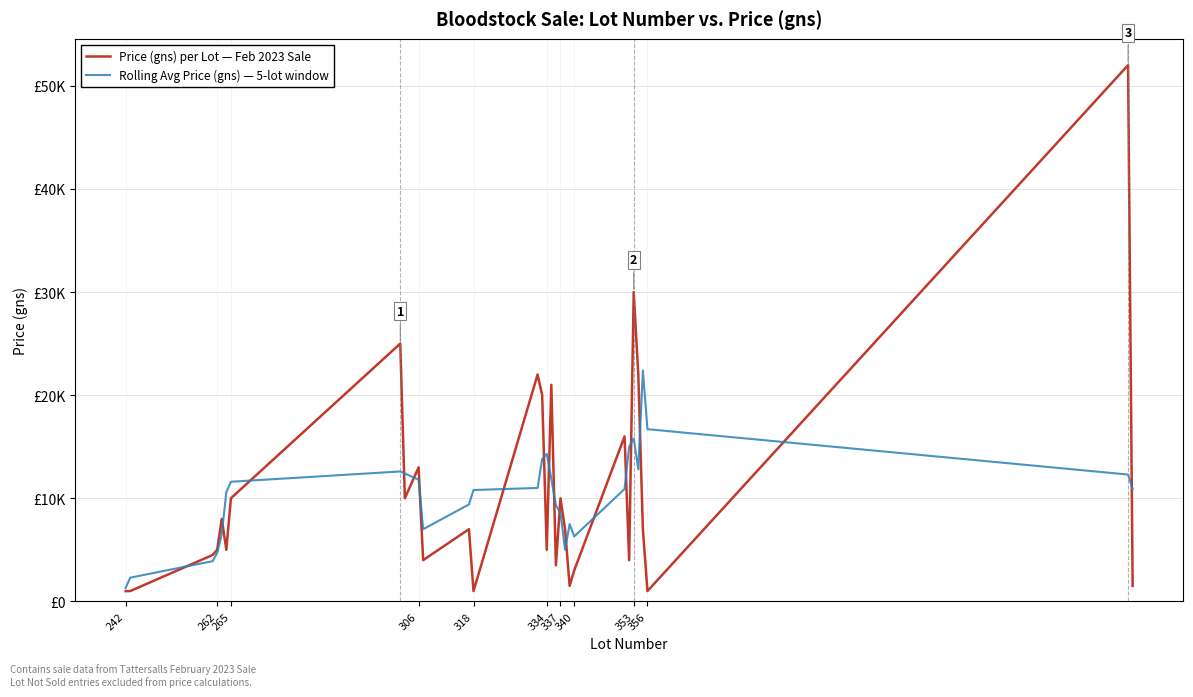

Rank the series by their maximum value, from lowest to highest.

Rolling Avg Price (gns) — 5-lot window, Price (gns) per Lot — Feb 2023 Sale